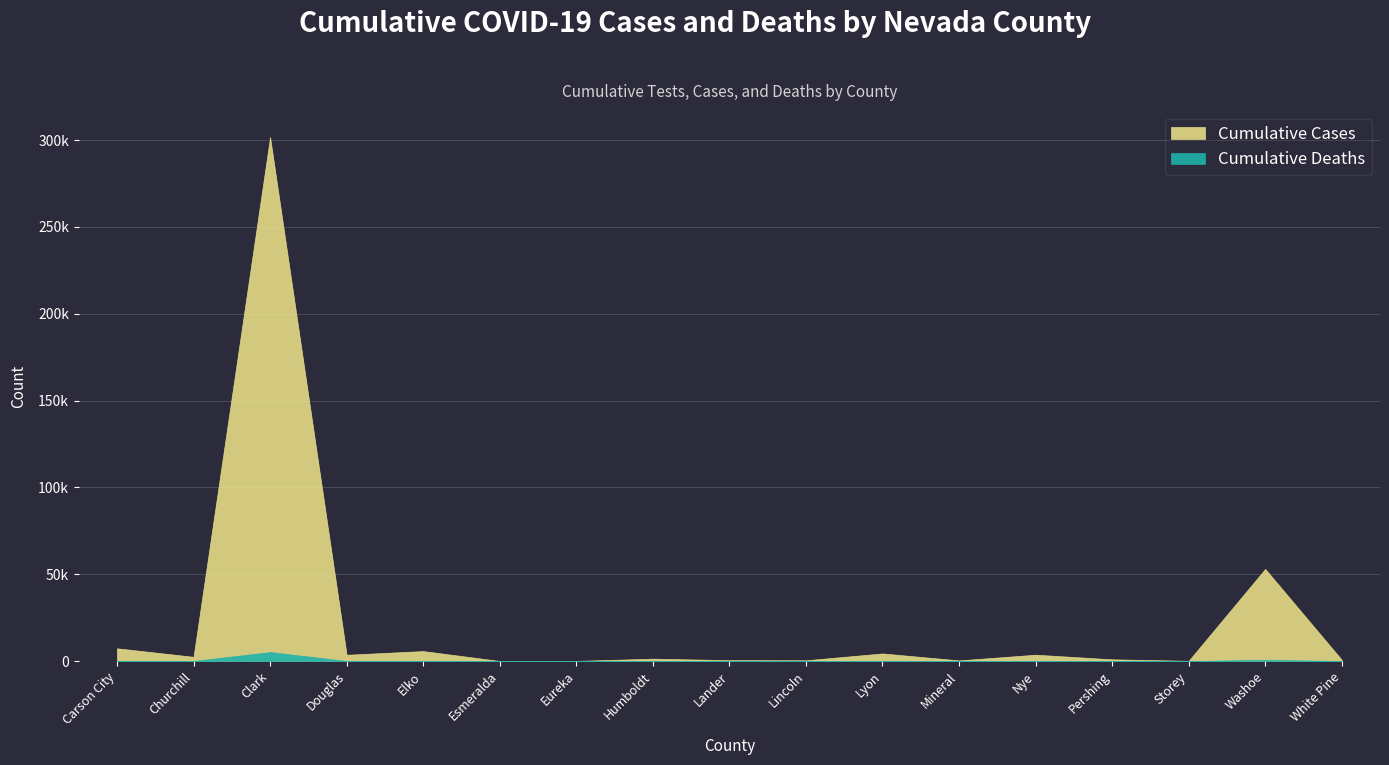

What are all the series names shown in the legend?

Cumulative Cases, Cumulative Deaths